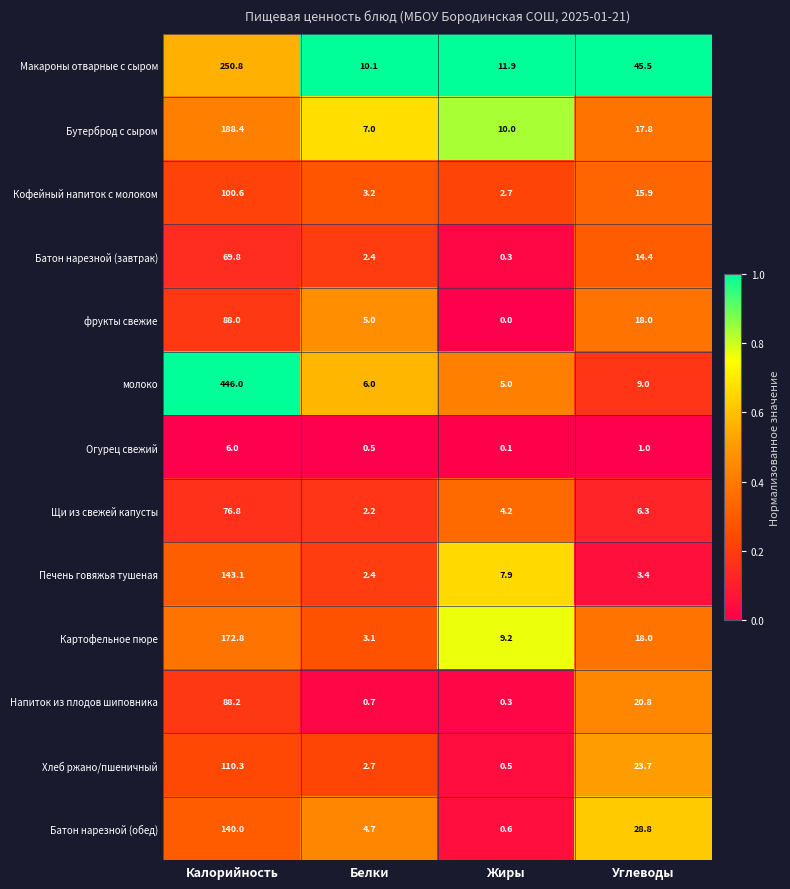

Which series has the widest spread of values?

молоко